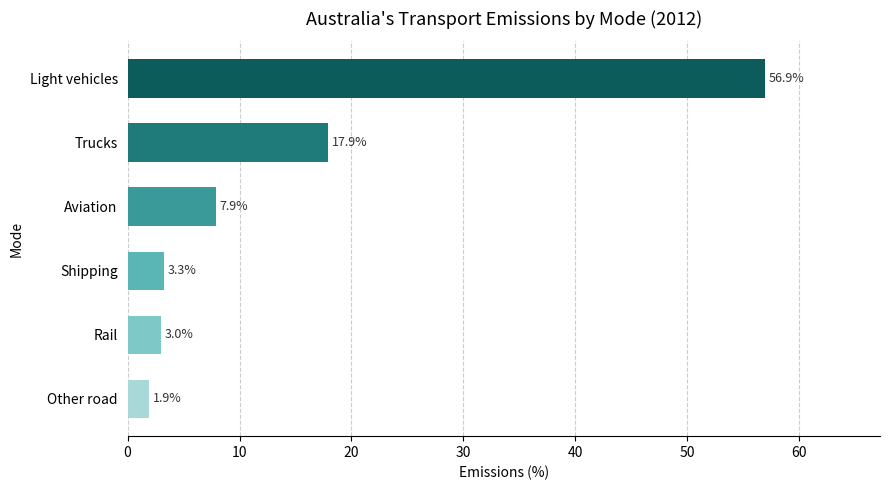

Reading top to bottom, extract all data points from this chart.

Light vehicles=56.9	Trucks=17.9	Aviation=7.9	Shipping=3.3	Rail=3.0	Other road=1.9